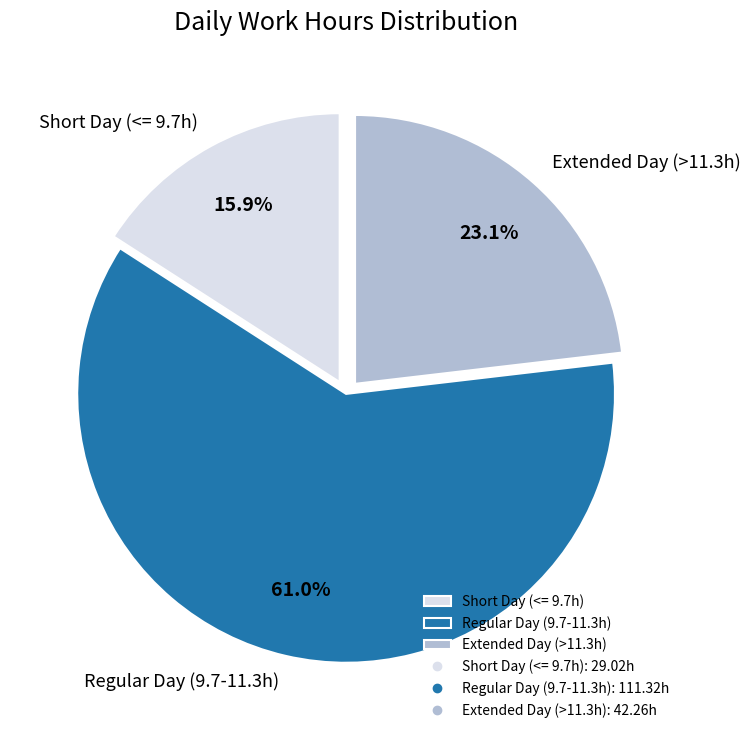

Does any single category account for the majority?

Yes